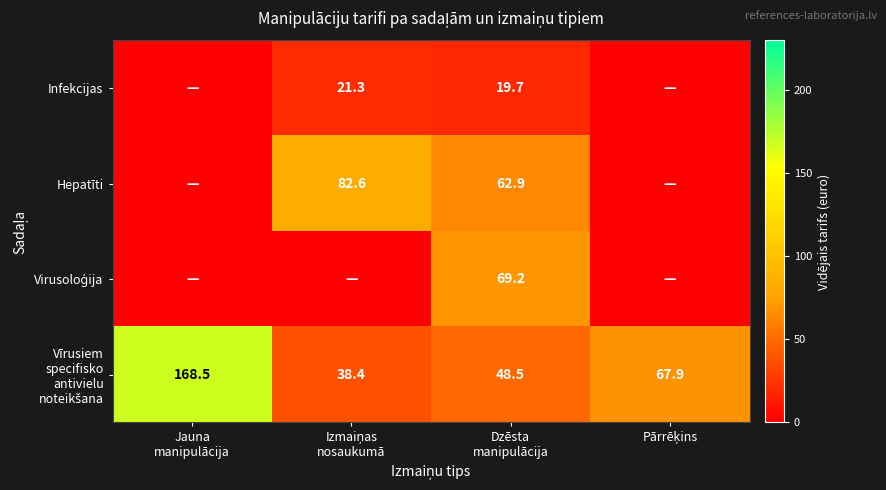

How many values in the Vīrusiem specifisko antivielu noteikšana series exceed 67?

2